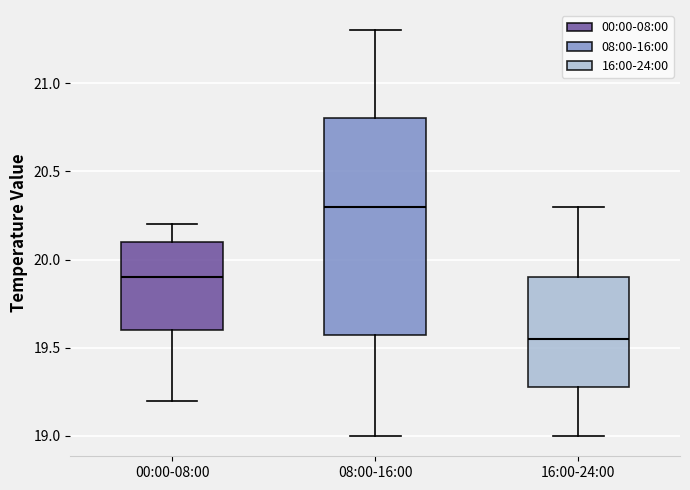

Which box is the tallest, from its lower edge to its upper edge?

08:00-16:00